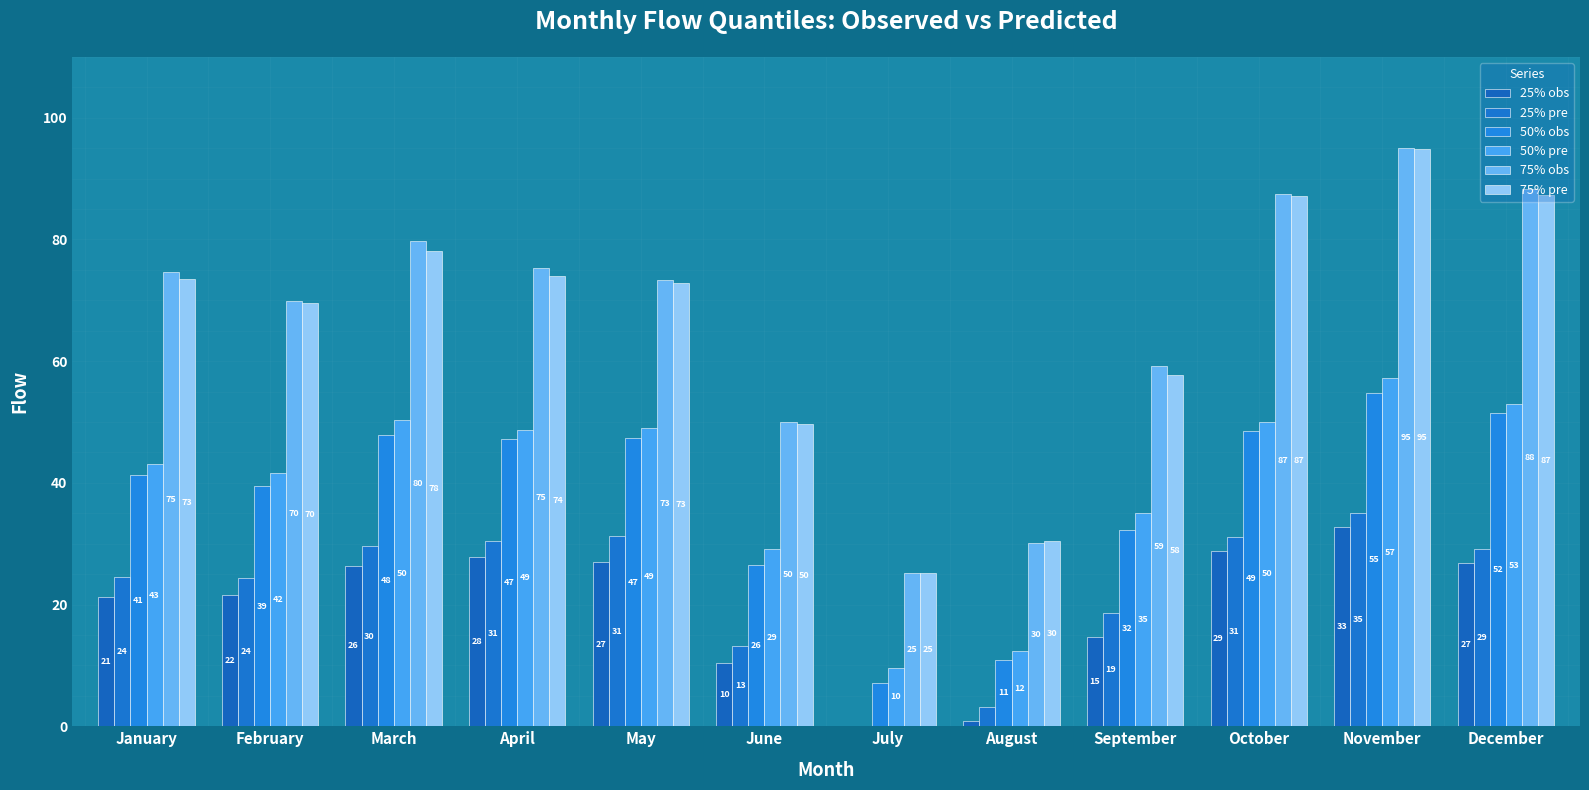

What is the difference between the 75% pre values at November and January?

21.3